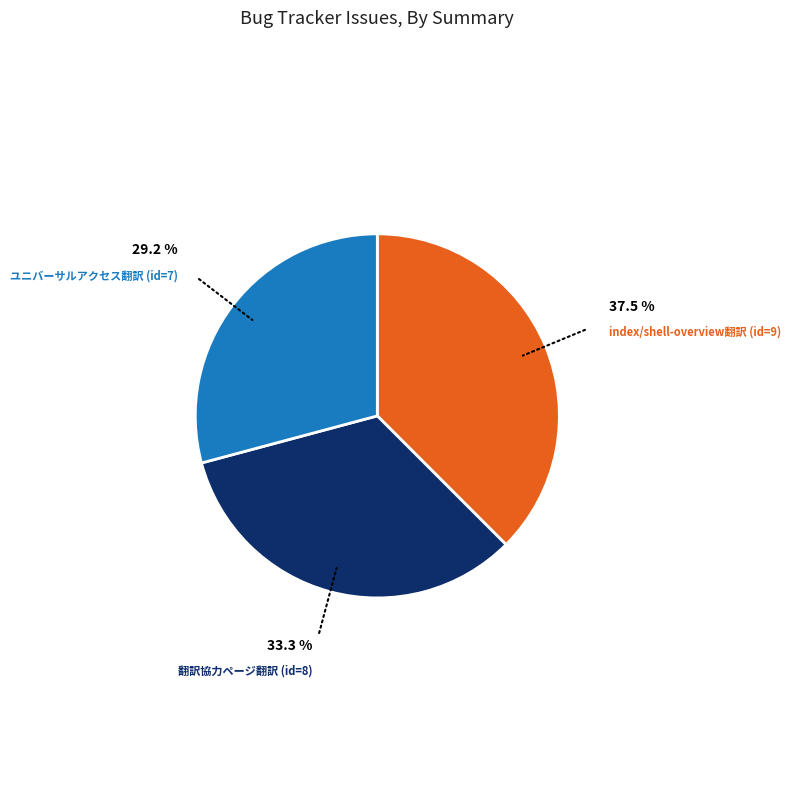

Is there a majority slice in this chart?

No